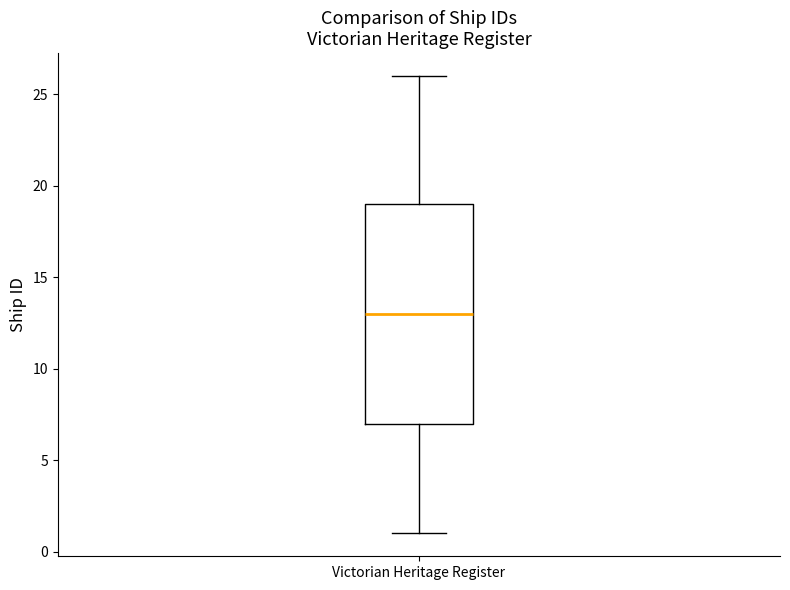

Where does the upper whisker of the box for Victorian Heritage Register end on the y-axis? The values are not printed on the chart, so give them approximately, as read against the axis.

26